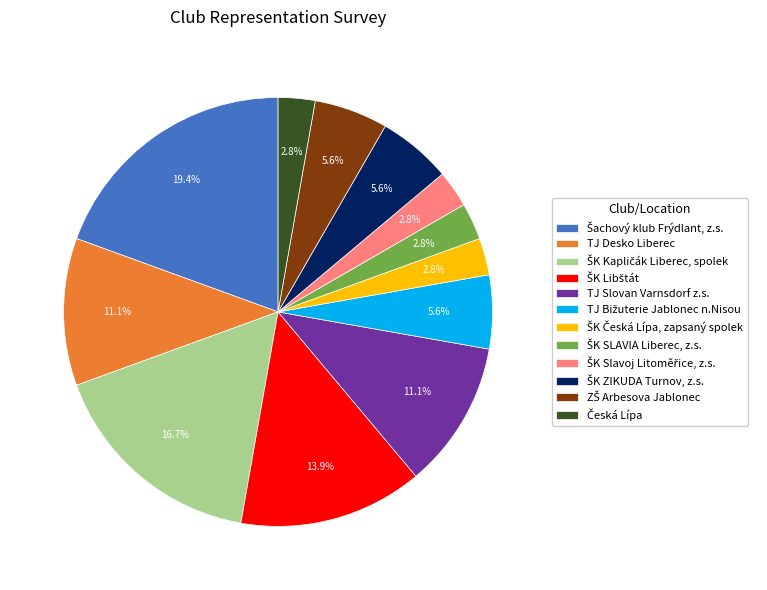

Does any single category account for the majority?

No